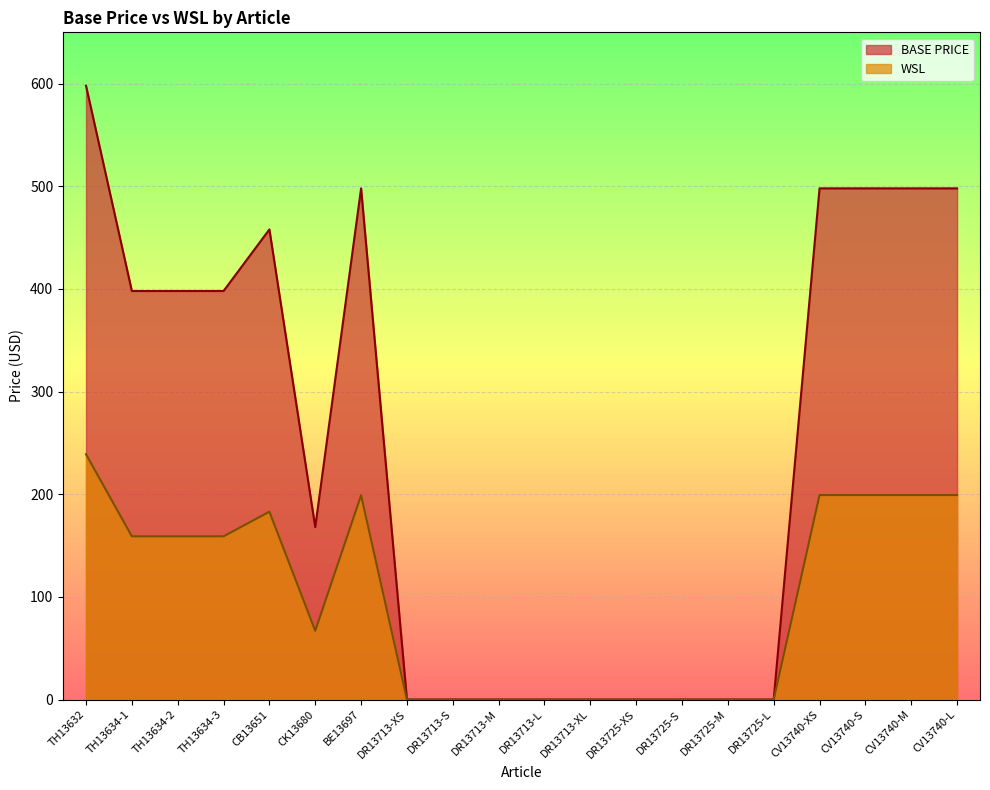

What is the average value of the WSL series?

98.1